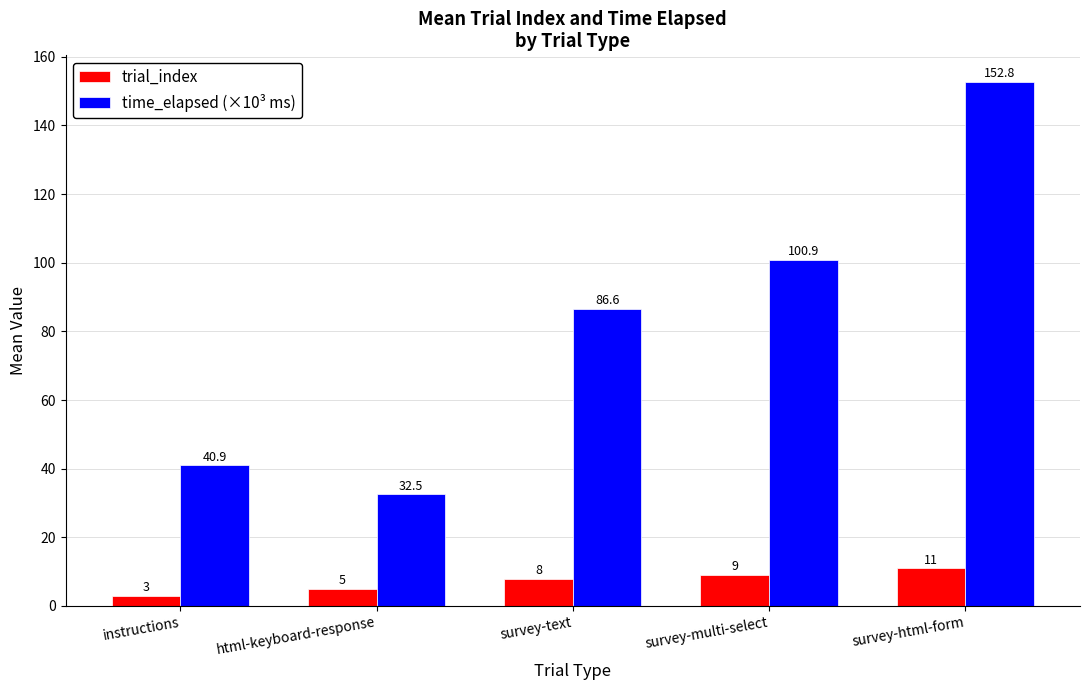

At which category is the sum across all series the highest?

survey-html-form